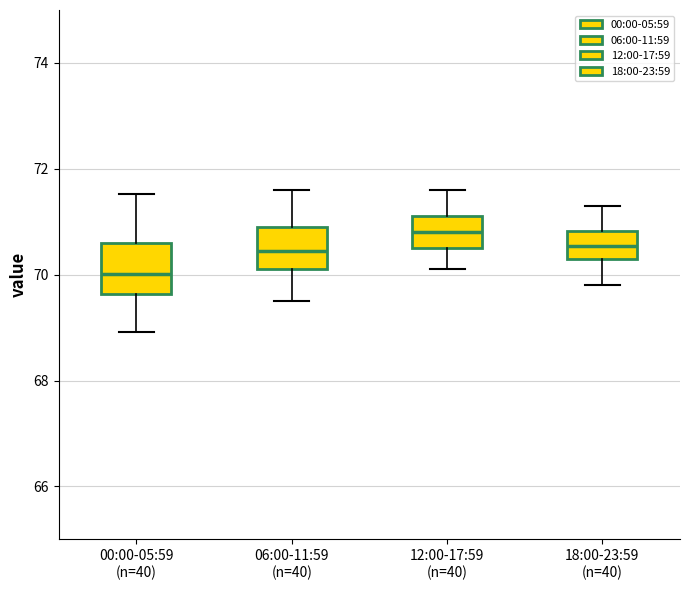

Which box's median line is the highest?

12:00-17:59 (n=40)